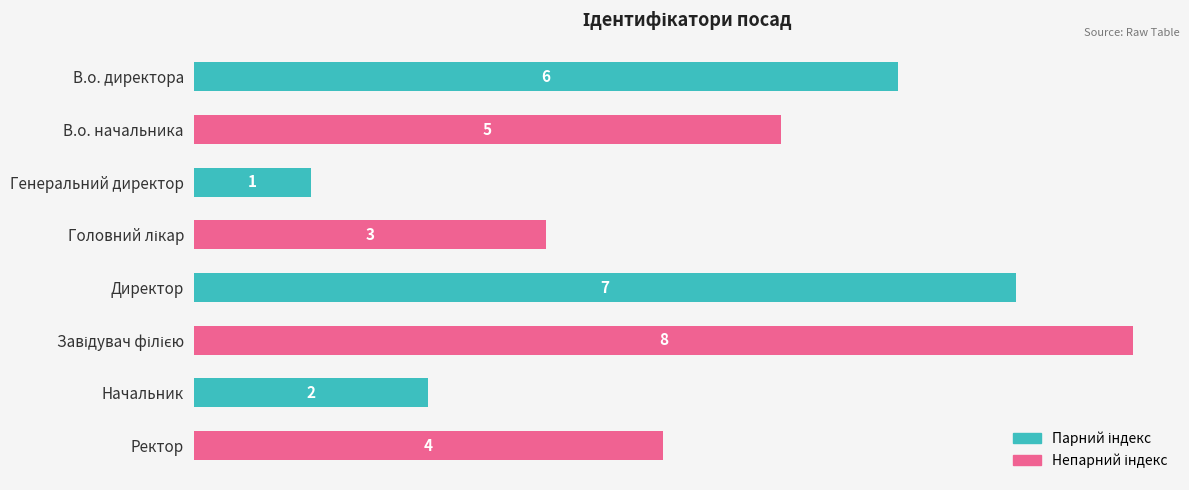

Is it true that the value at В.о. начальника is 5?

True